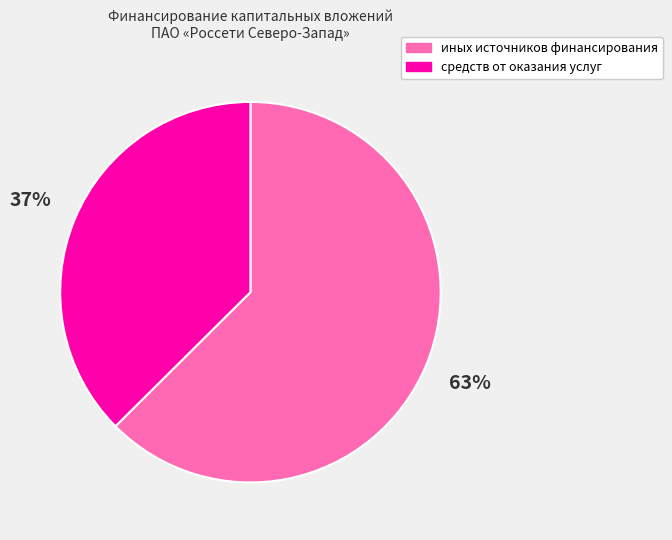

How many slices are in this pie chart?

2